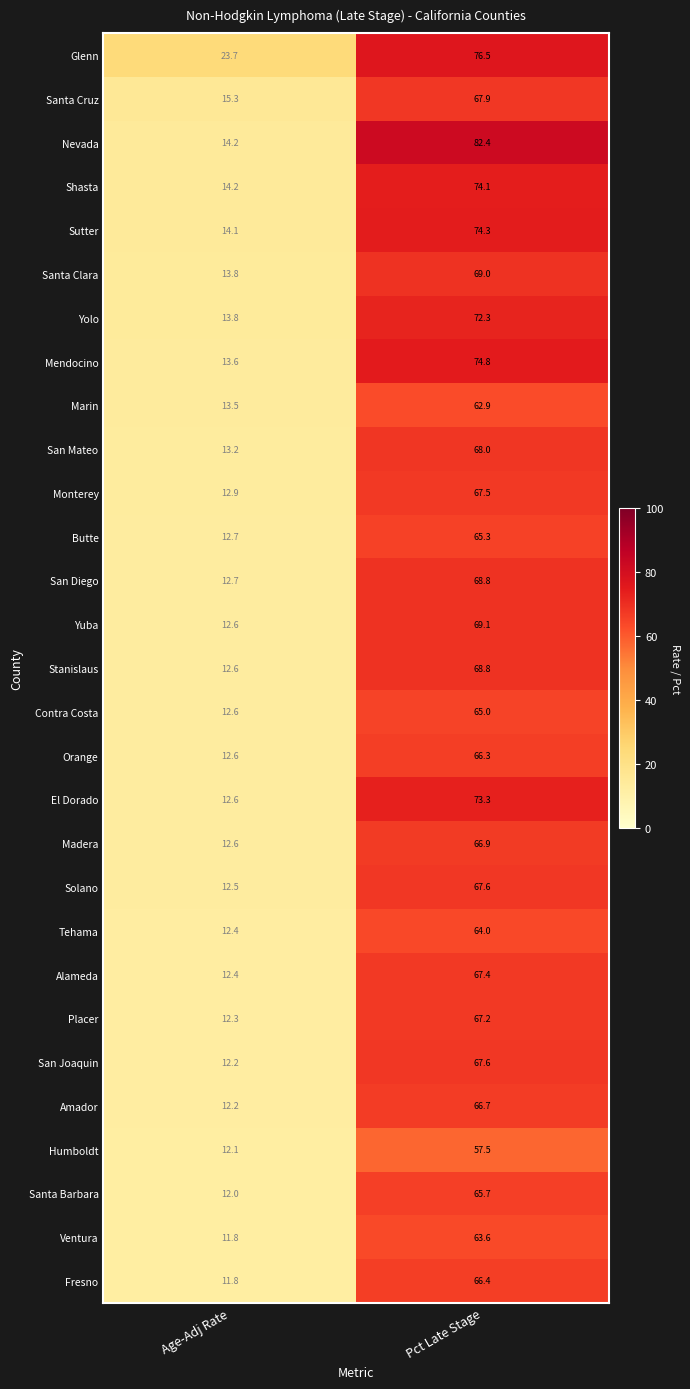

The Santa Clara series shows 3.7 at Age-Adj Rate. True or false?

False